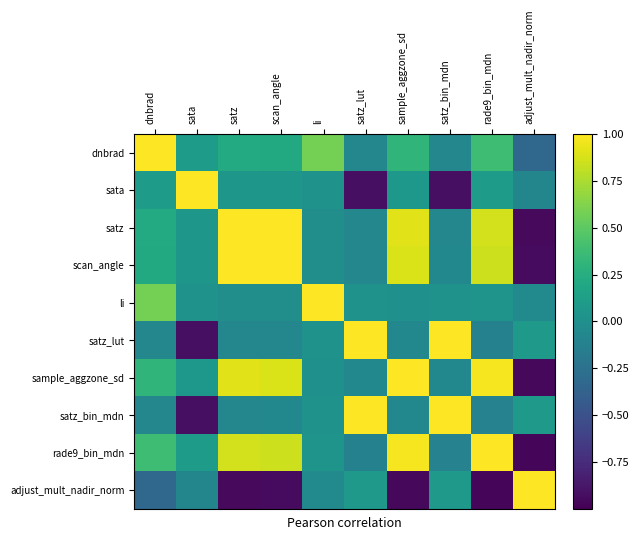

Reading right to left, extract all data points from this chart.

dnbrad: adjust_mult_nadir_norm=-0.3	rade9_bin_mdn=0.4	satz_bin_mdn=-0.1	sample_aggzone_sd=0.3	satz_lut=-0.1	li=0.6	scan_angle=0.2	satz=0.2	sata=0.1	dnbrad=1.0
sata: adjust_mult_nadir_norm=-0.1	rade9_bin_mdn=0.1	satz_bin_mdn=-0.9	sample_aggzone_sd=0.1	satz_lut=-0.9	li=0.0	scan_angle=0.1	satz=0.1	sata=1.0	dnbrad=0.1
satz: adjust_mult_nadir_norm=-0.9	rade9_bin_mdn=0.9	satz_bin_mdn=-0.1	sample_aggzone_sd=0.9	satz_lut=-0.1	li=-0.0	scan_angle=1.0	satz=1.0	sata=0.1	dnbrad=0.2
scan_angle: adjust_mult_nadir_norm=-0.9	rade9_bin_mdn=0.8	satz_bin_mdn=-0.1	sample_aggzone_sd=0.9	satz_lut=-0.1	li=-0.0	scan_angle=1.0	satz=1.0	sata=0.1	dnbrad=0.2
li: adjust_mult_nadir_norm=-0.1	rade9_bin_mdn=0.0	satz_bin_mdn=0.0	sample_aggzone_sd=0.0	satz_lut=0.0	li=1.0	scan_angle=-0.0	satz=-0.0	sata=0.0	dnbrad=0.6
satz_lut: adjust_mult_nadir_norm=0.1	rade9_bin_mdn=-0.1	satz_bin_mdn=1.0	sample_aggzone_sd=-0.1	satz_lut=1.0	li=0.0	scan_angle=-0.1	satz=-0.1	sata=-0.9	dnbrad=-0.1
sample_aggzone_sd: adjust_mult_nadir_norm=-1.0	rade9_bin_mdn=1.0	satz_bin_mdn=-0.1	sample_aggzone_sd=1.0	satz_lut=-0.1	li=0.0	scan_angle=0.9	satz=0.9	sata=0.1	dnbrad=0.3
satz_bin_mdn: adjust_mult_nadir_norm=0.1	rade9_bin_mdn=-0.1	satz_bin_mdn=1.0	sample_aggzone_sd=-0.1	satz_lut=1.0	li=0.0	scan_angle=-0.1	satz=-0.1	sata=-0.9	dnbrad=-0.1
rade9_bin_mdn: adjust_mult_nadir_norm=-1.0	rade9_bin_mdn=1.0	satz_bin_mdn=-0.1	sample_aggzone_sd=1.0	satz_lut=-0.1	li=0.0	scan_angle=0.8	satz=0.9	sata=0.1	dnbrad=0.4
adjust_mult_nadir_norm: adjust_mult_nadir_norm=1.0	rade9_bin_mdn=-1.0	satz_bin_mdn=0.1	sample_aggzone_sd=-1.0	satz_lut=0.1	li=-0.1	scan_angle=-0.9	satz=-0.9	sata=-0.1	dnbrad=-0.3